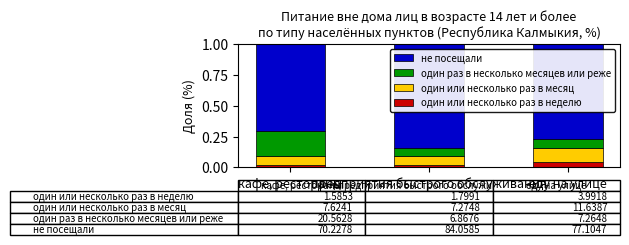

What is the total value across all series at еду на улице?

1.0